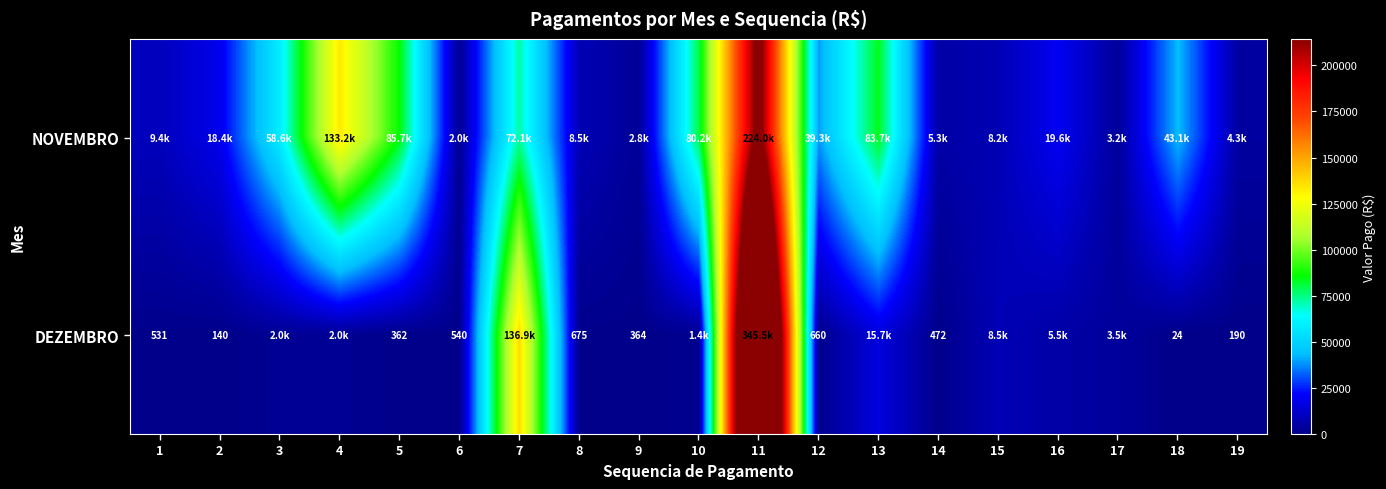

How many categories are shown in the chart?

19